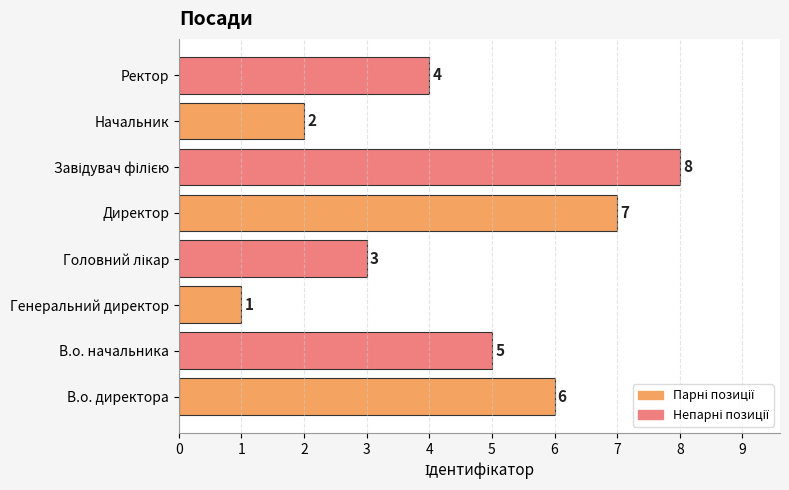

The chart shows a value of 1 at Начальник. True or false?

False